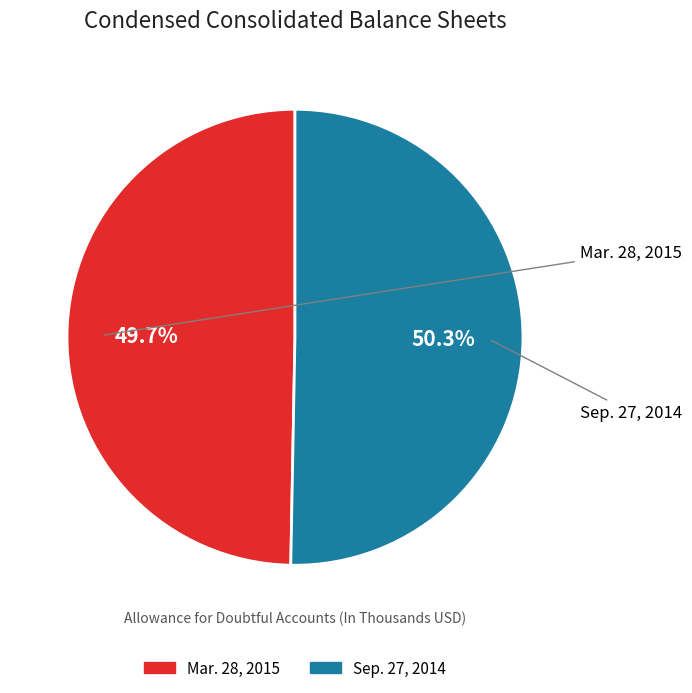

What is the largest slice in the pie chart?

Sep. 27, 2014